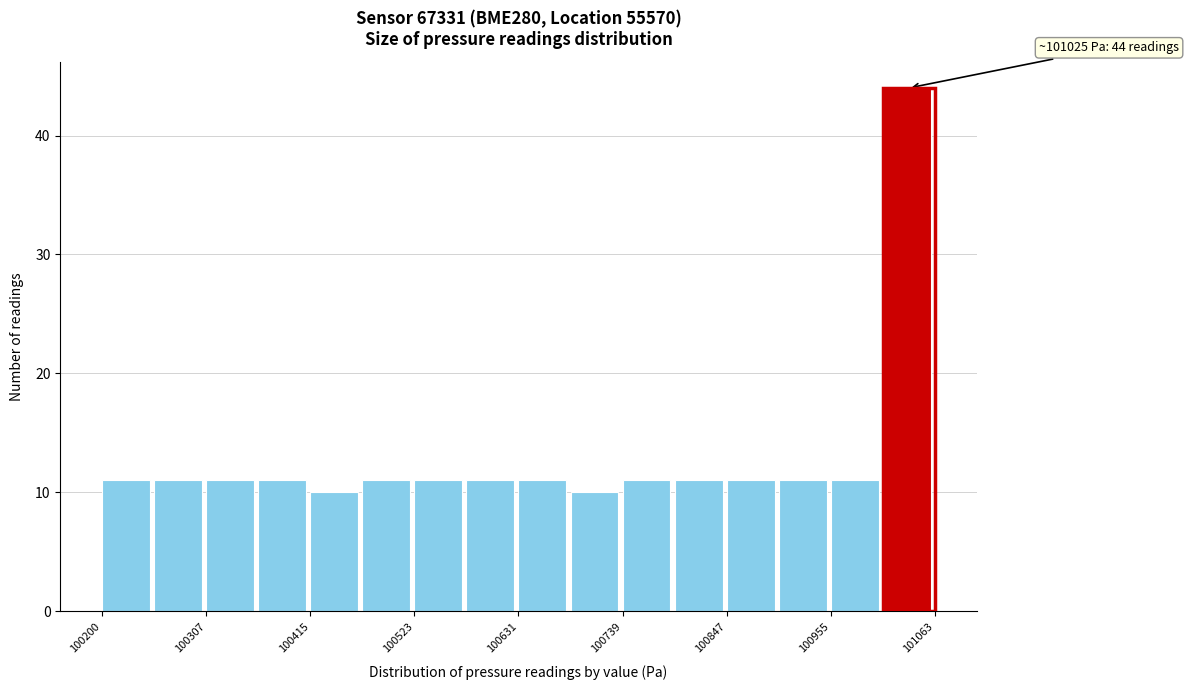

Around what value on the x-axis is the tallest bar? Give the approximate position of its centre, as read against the axis.

101040